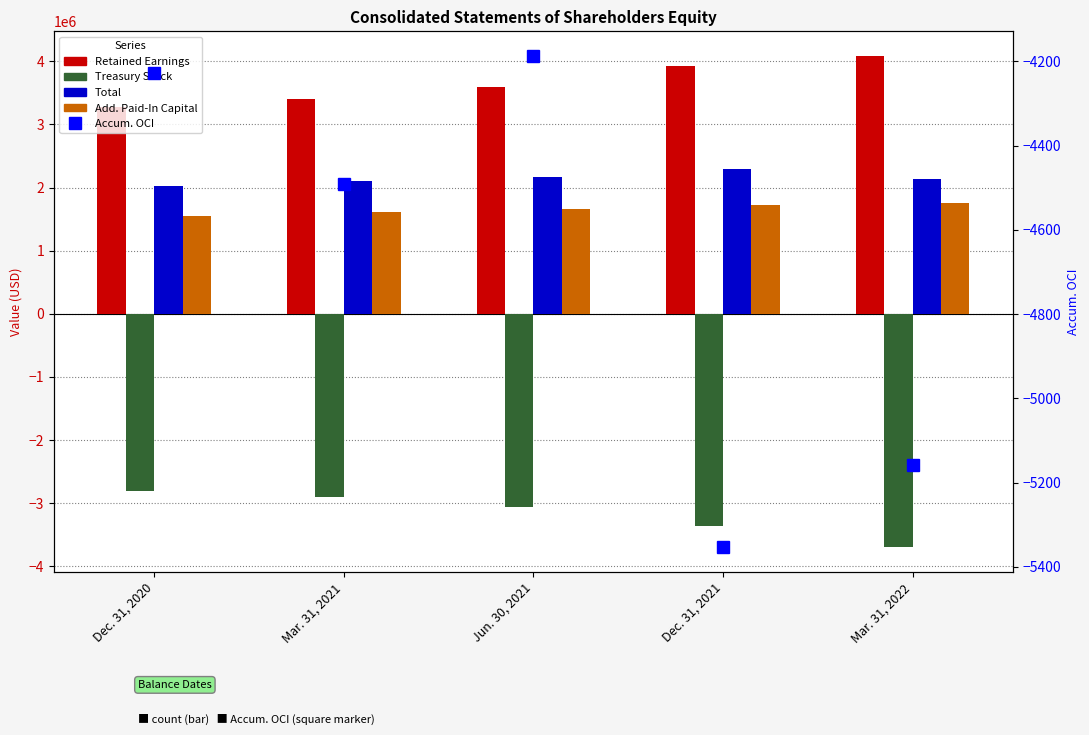

How many data points does each series have?

5